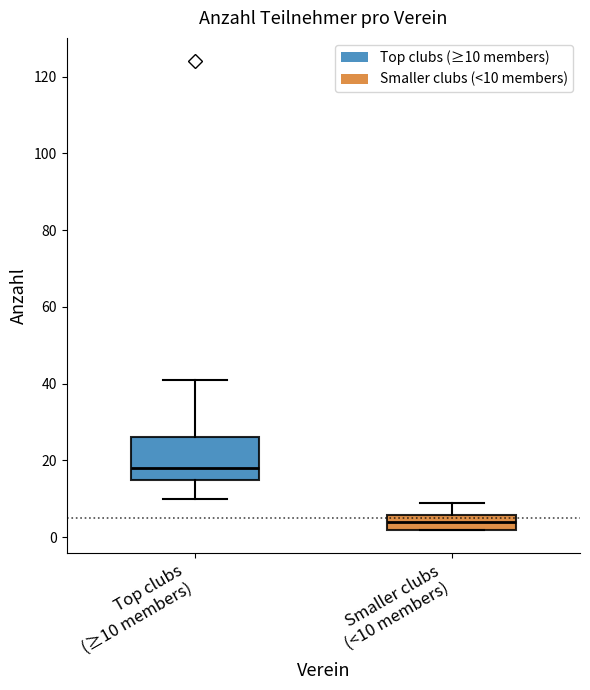

Where does the upper whisker of the box for Top clubs (≥10 members) end on the y-axis? The values are not printed on the chart, so give them approximately, as read against the axis.

42